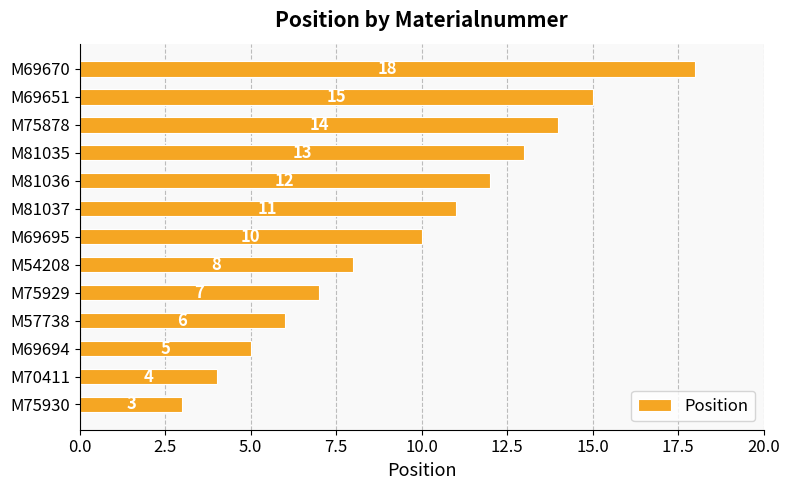

True or false: the data shows 5 at M69695.

False